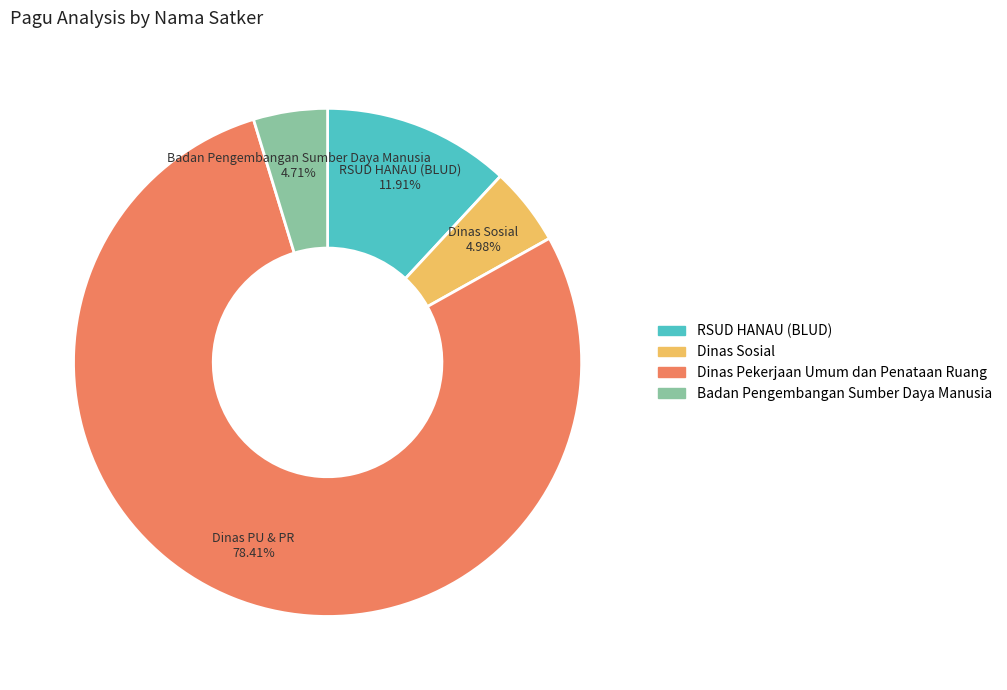

Does any single category account for the majority?

Yes